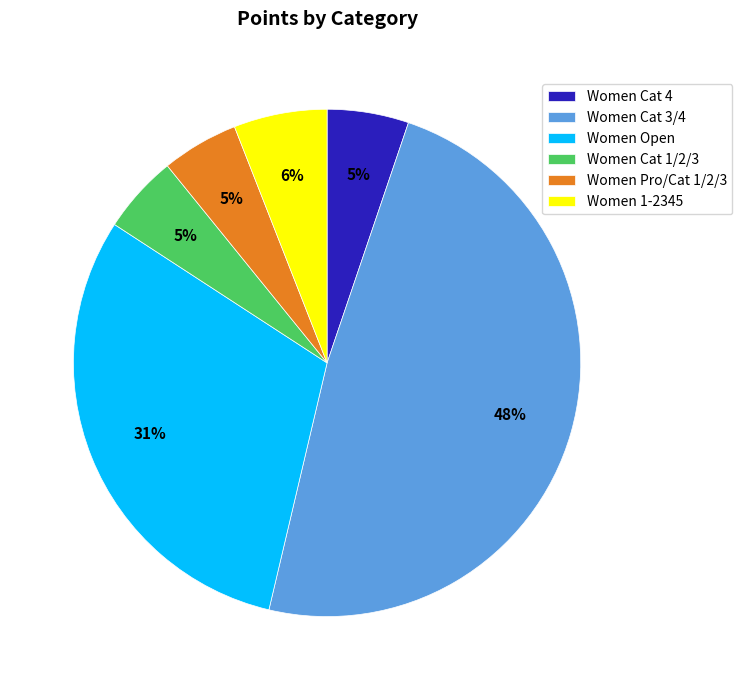

Approximately how many times larger is the value at Women 1-2345 compared to Women Cat 1/2/3?

1.2